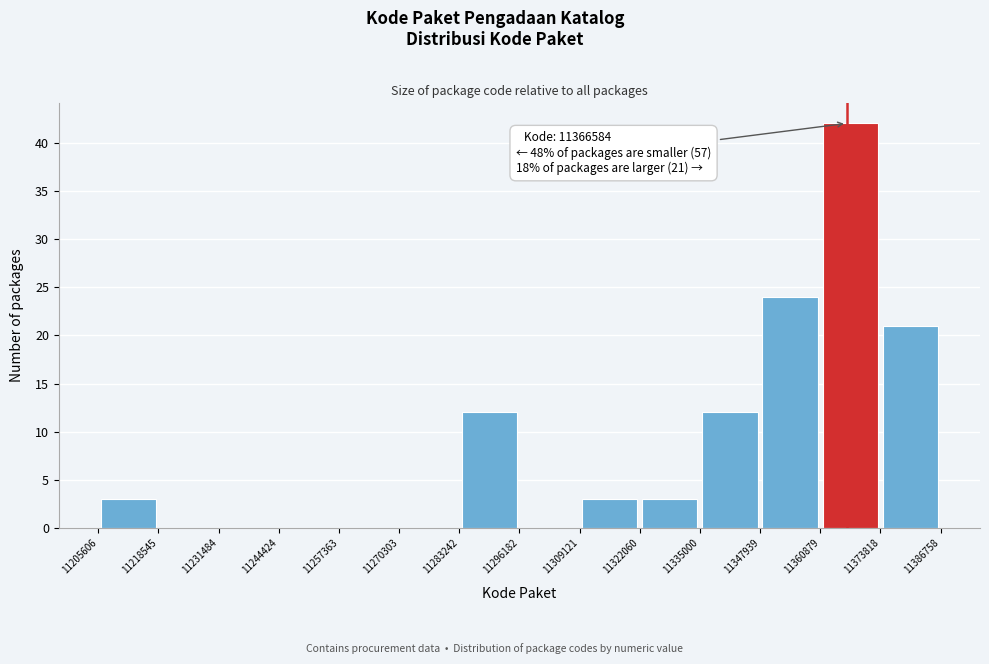

Over which range of the x-axis is the bar tallest?

11360879 to 11373818